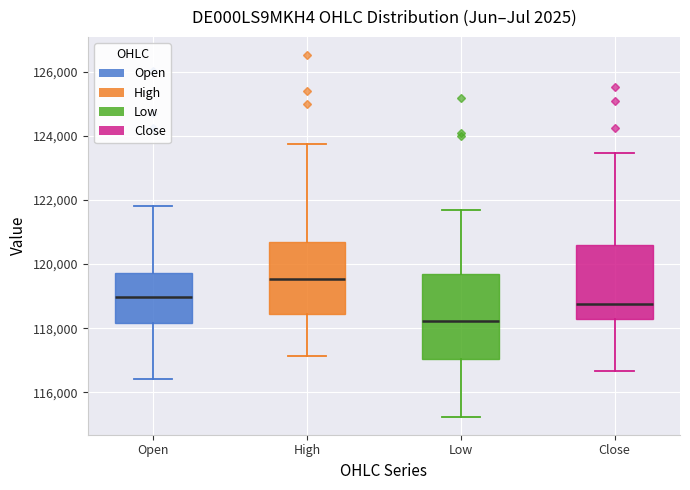

Reading left to right, read every box against the y-axis: the position of its median line, the range the box covers, and the ends of its whiskers. The values are not printed on the chart, so give them approximately, as read against the axis.

Open: median 119000, box 118200 to 119800, whiskers 116400 to 121800
High: median 119600, box 118400 to 120600, whiskers 117200 to 123800
Low: median 118200, box 117000 to 119600, whiskers 115200 to 121600
Close: median 118800, box 118400 to 120600, whiskers 116600 to 123400